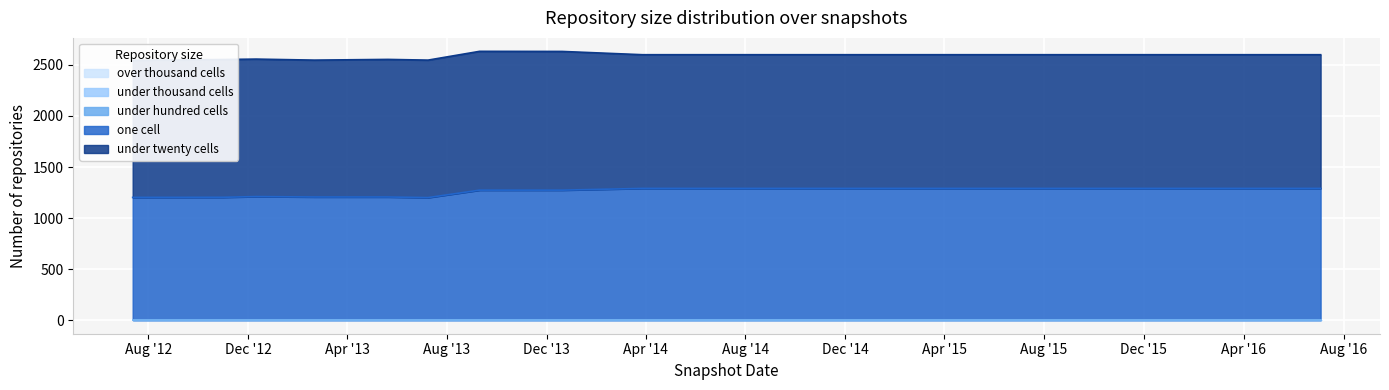

What are all the series names shown in the legend?

over_thousand_cells, under_thousand_cells, under_hundred_cells, one_cell, under_twenty_cells